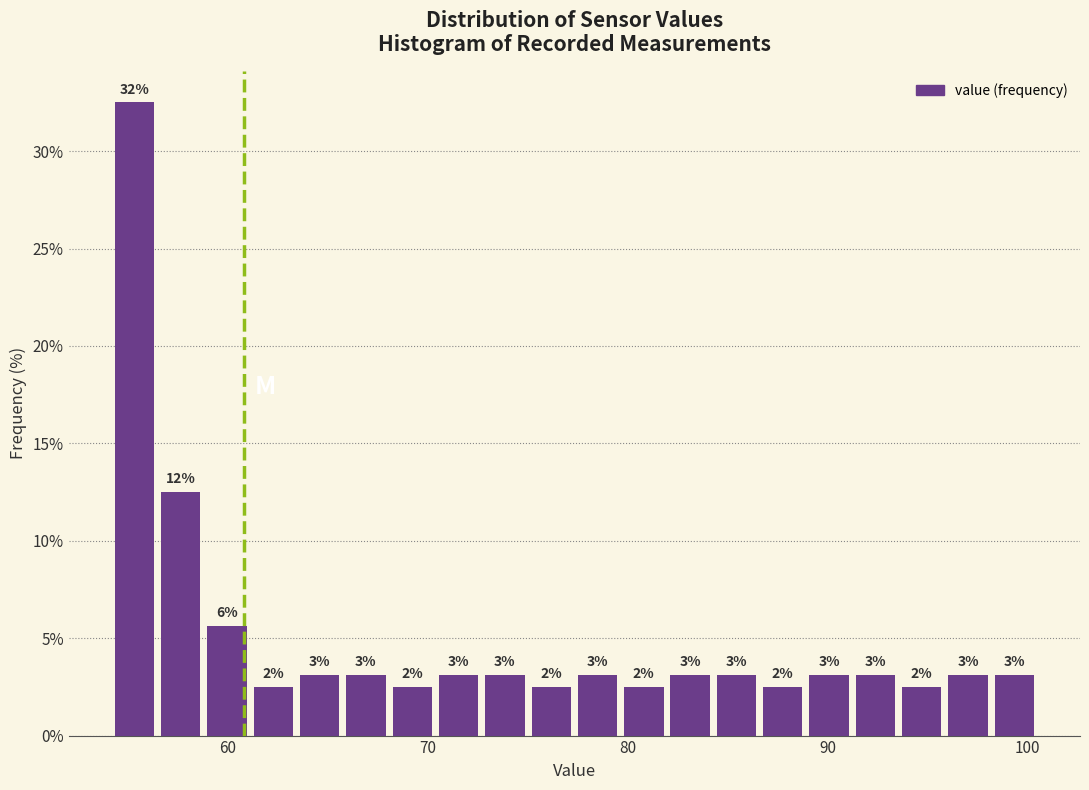

Read against the x-axis, roughly where is the centre of the tallest bar?

55